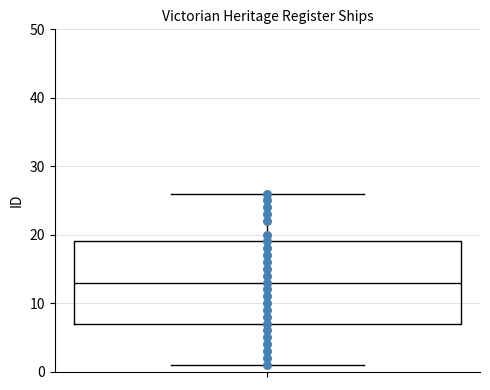

Transcribe this box plot: give where the median line is, the range the box spans, and where the two whiskers end, as read against the y-axis. The values are not printed on the chart, so give them approximately, as read against the axis.

median 13, box 7 to 19, whiskers 1 to 26